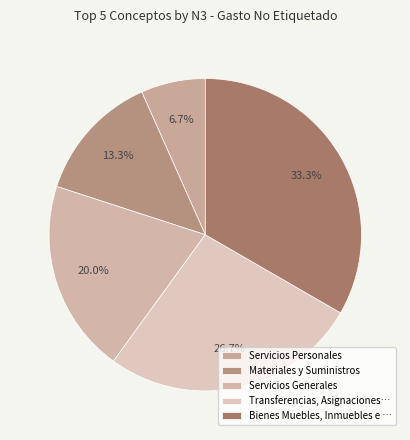

To the nearest percent, what is the difference between the Materiales y Suministros and Servicios Personales slice percentages?

7%